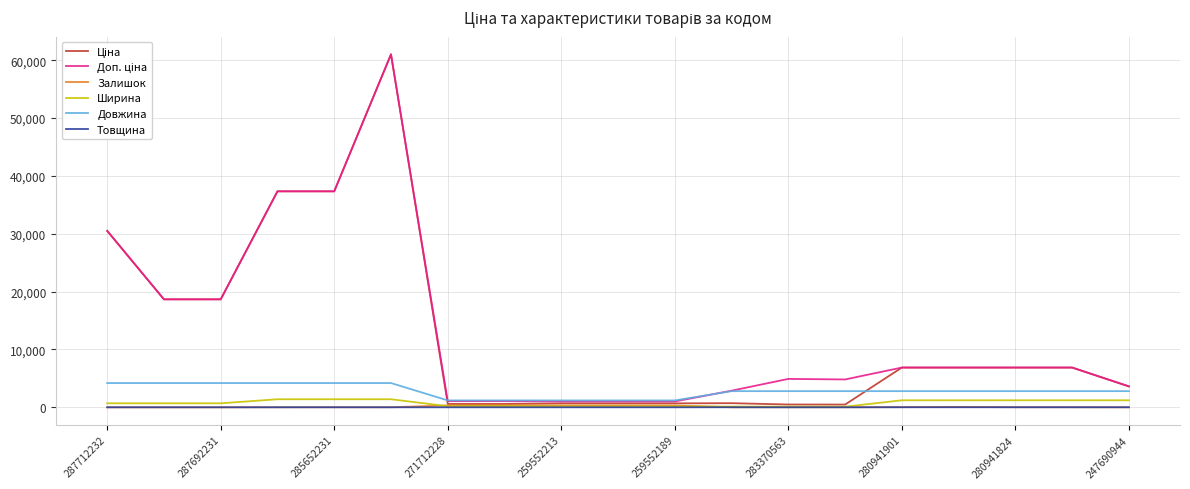

What is the greatest value displayed?

61024.7